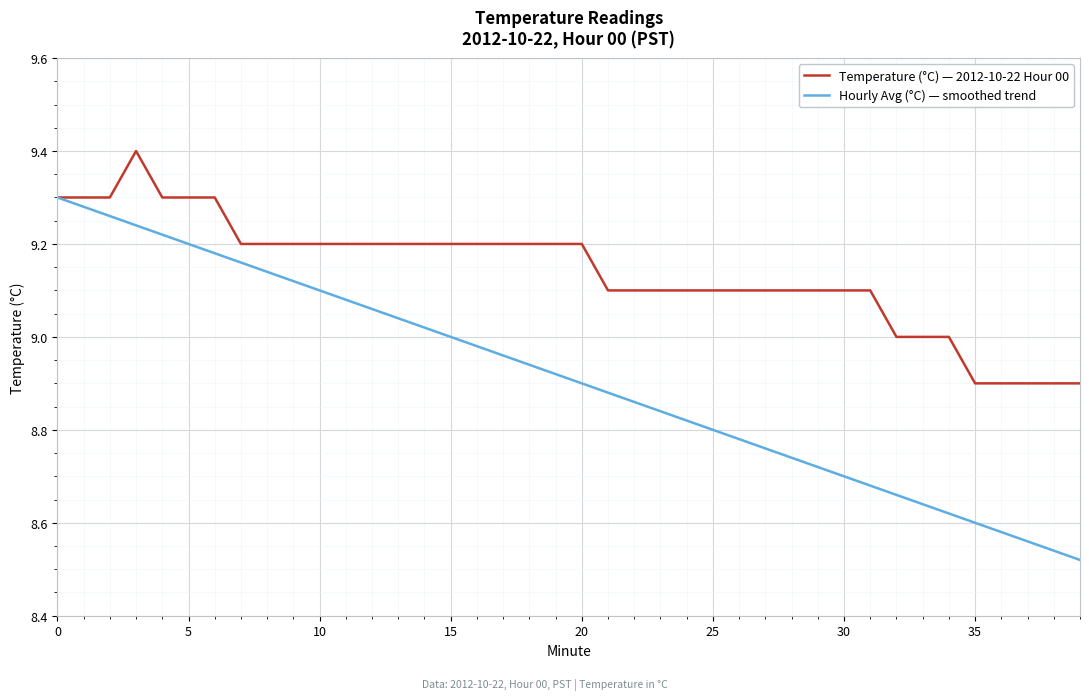

List the series in order of their overall mean, highest first.

Temperature (°C) — 2012-10-22 Hour 00, Hourly Avg (°C) — smoothed trend